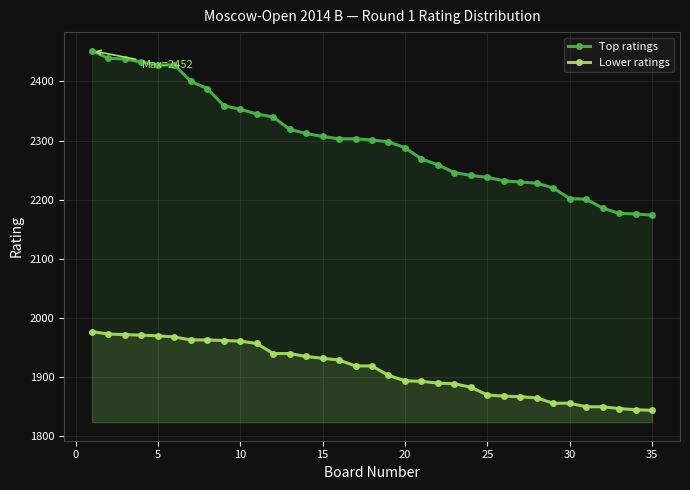

How many categories are shown in the chart?

35